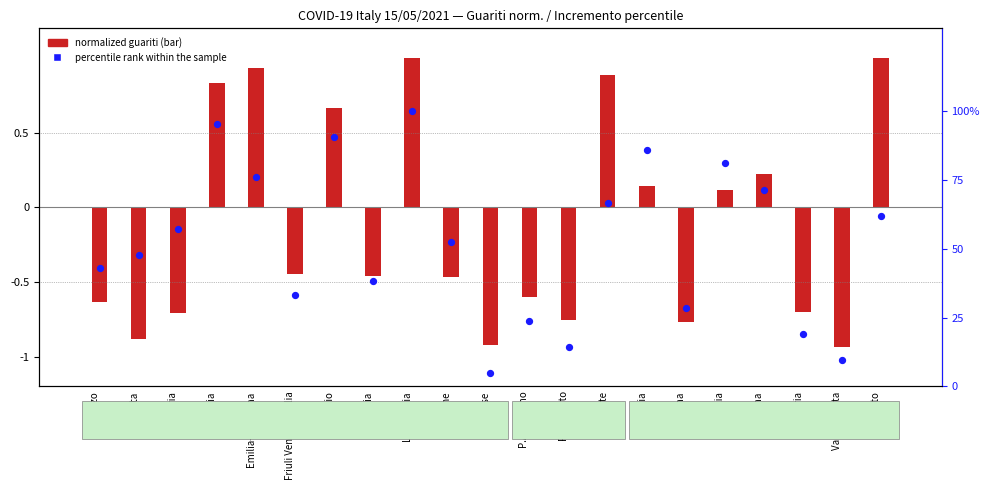

Which series contains the highest Y value?

percentile rank within the sample